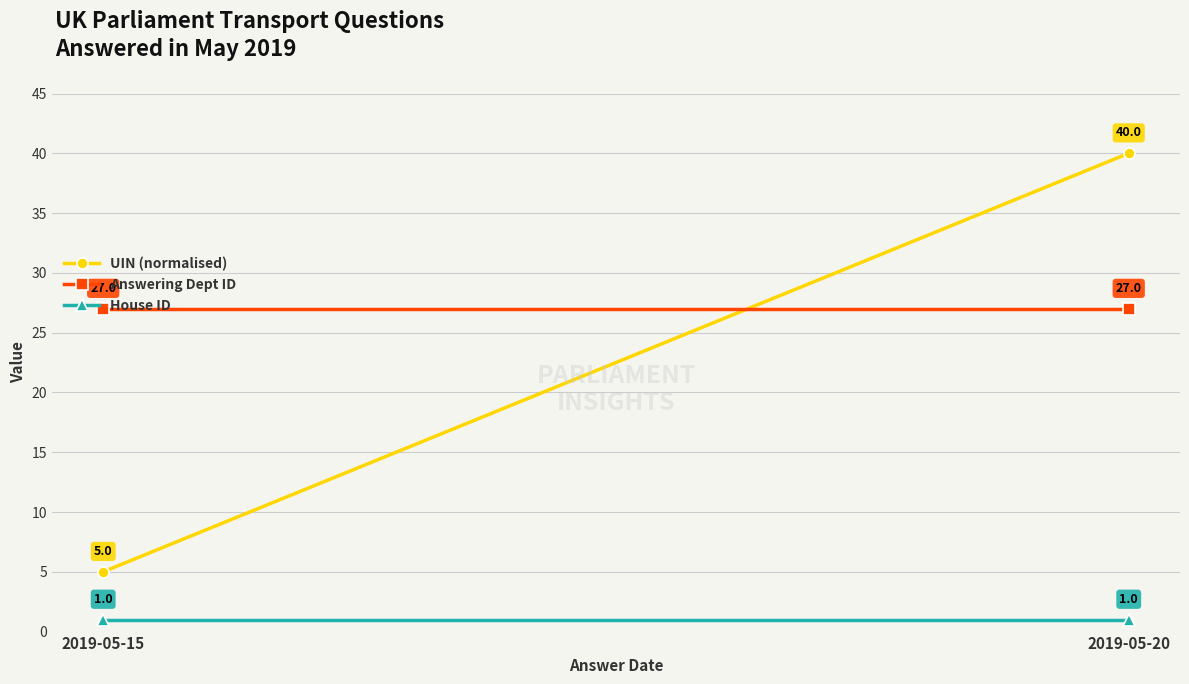

Reading right to left, extract all data points from this chart.

UIN (normalised): 2019-05-20=40.0	2019-05-15=5.0
Answering Dept ID: 2019-05-20=27.0	2019-05-15=27.0
House ID: 2019-05-20=1.0	2019-05-15=1.0